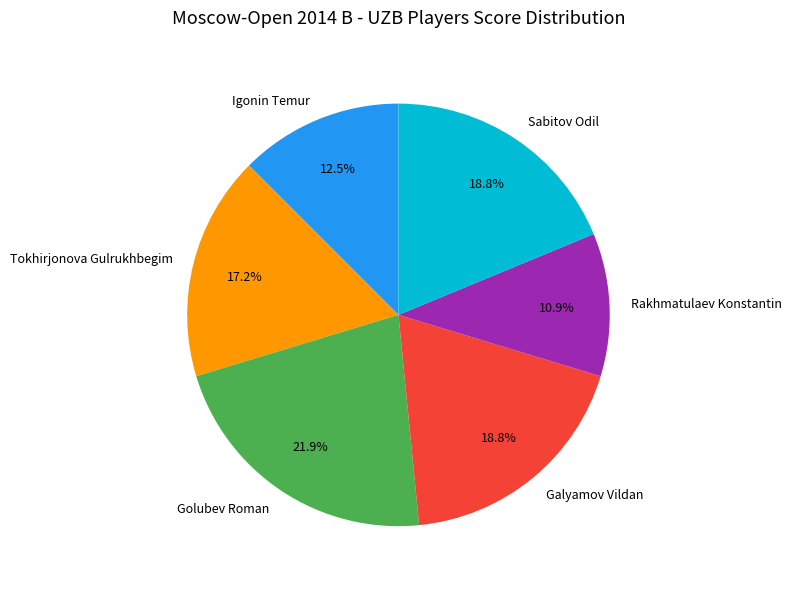

Between Golubev Roman and Galyamov Vildan, which is larger?

Golubev Roman